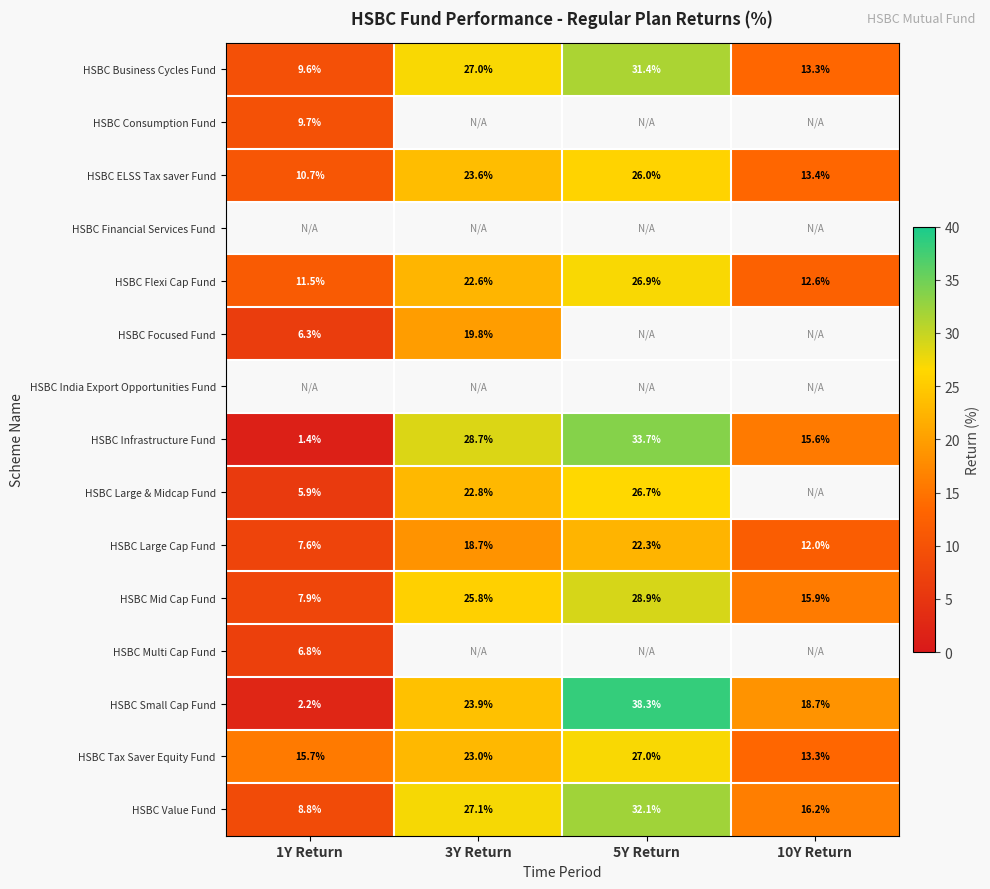

Count the number of data series in this chart.

15